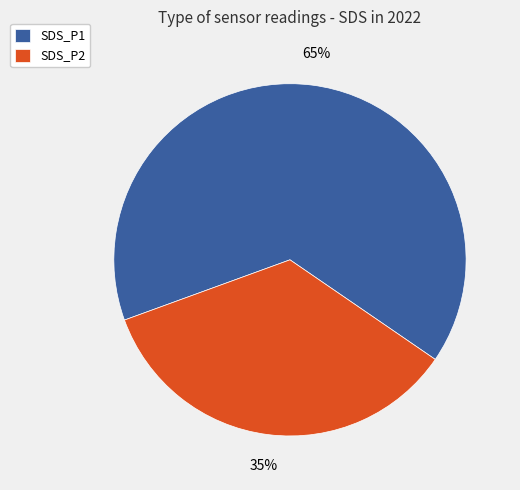

How many segments does this pie chart have?

2